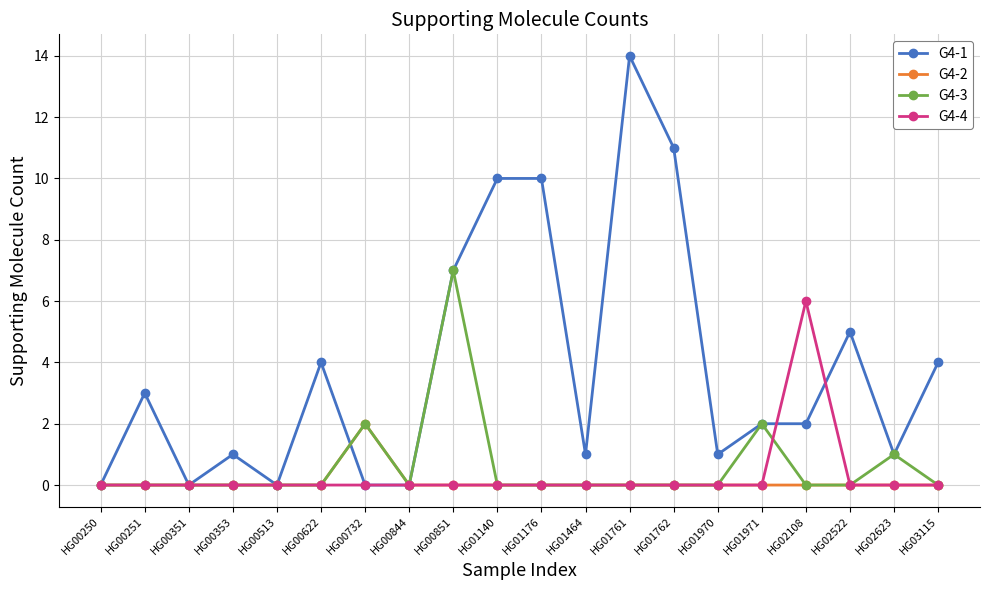

Reading right to left, extract all data points from this chart.

G4-1: HG03115=4	HG02623=1	HG02522=5	HG02108=2	HG01971=2	HG01970=1	HG01762=11	HG01761=14	HG01464=1	HG01176=10	HG01140=10	HG00851=7	HG00844=0	HG00732=0	HG00622=4	HG00513=0	HG00353=1	HG00351=0	HG00251=3	HG00250=0
G4-2: HG03115=0	HG02623=0	HG02522=0	HG02108=0	HG01971=0	HG01970=0	HG01762=0	HG01761=0	HG01464=0	HG01176=0	HG01140=0	HG00851=0	HG00844=0	HG00732=2	HG00622=0	HG00513=0	HG00353=0	HG00351=0	HG00251=0	HG00250=0
G4-3: HG03115=0	HG02623=1	HG02522=0	HG02108=0	HG01971=2	HG01970=0	HG01762=0	HG01761=0	HG01464=0	HG01176=0	HG01140=0	HG00851=7	HG00844=0	HG00732=2	HG00622=0	HG00513=0	HG00353=0	HG00351=0	HG00251=0	HG00250=0
G4-4: HG03115=0	HG02623=0	HG02522=0	HG02108=6	HG01971=0	HG01970=0	HG01762=0	HG01761=0	HG01464=0	HG01176=0	HG01140=0	HG00851=0	HG00844=0	HG00732=0	HG00622=0	HG00513=0	HG00353=0	HG00351=0	HG00251=0	HG00250=0